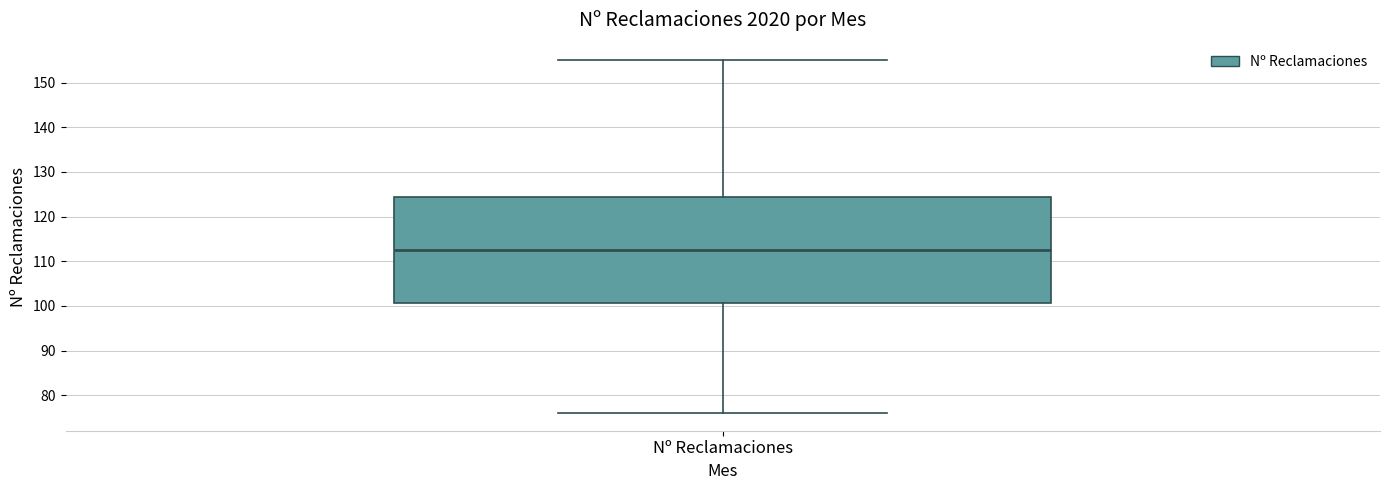

Where does the lower whisker of the box for Nº Reclamaciones end on the y-axis? The values are not printed on the chart, so give them approximately, as read against the axis.

76